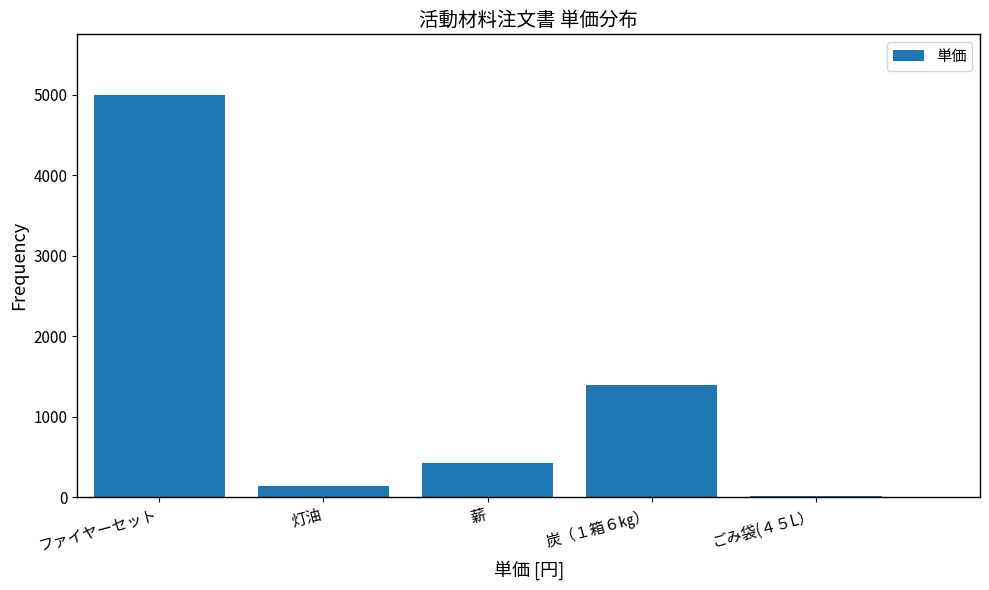

Reading left to right, list all the values displayed in this chart.

5000	140	420	1400	20